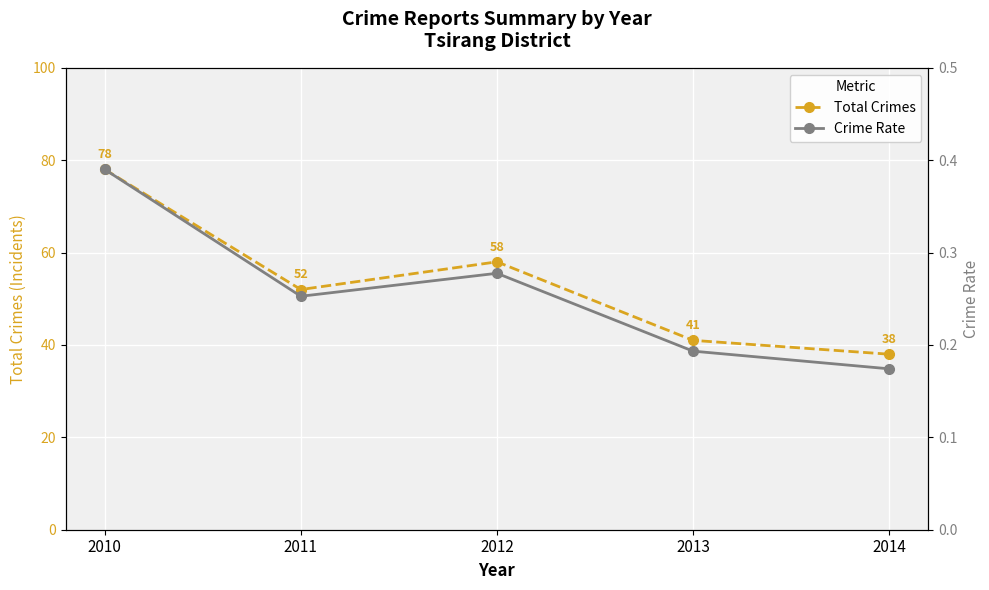

Reading left to right, list all the values displayed in this chart.

Total Crimes: 2010=78.0	2011=52.0	2012=58.0	2013=41.0	2014=38.0
Crime Rate: 2010=0.4	2011=0.3	2012=0.3	2013=0.2	2014=0.2